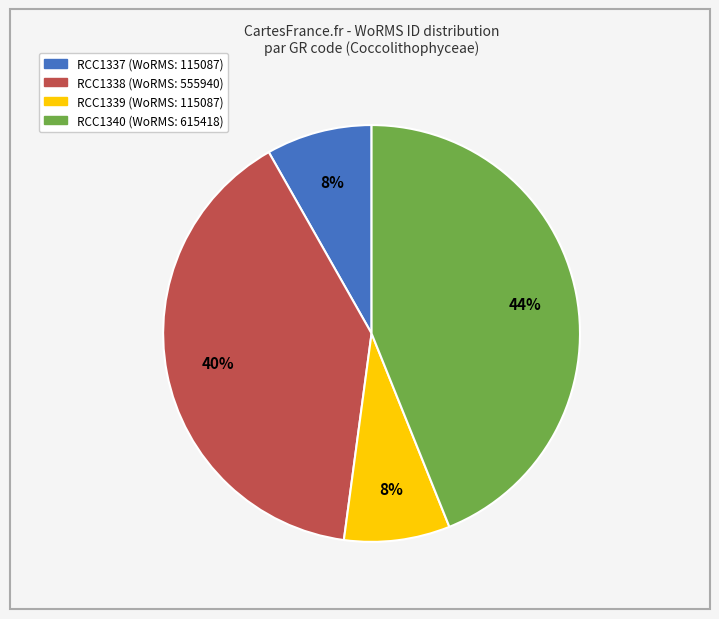

Which has a higher value, RCC1340 or RCC1339?

RCC1340